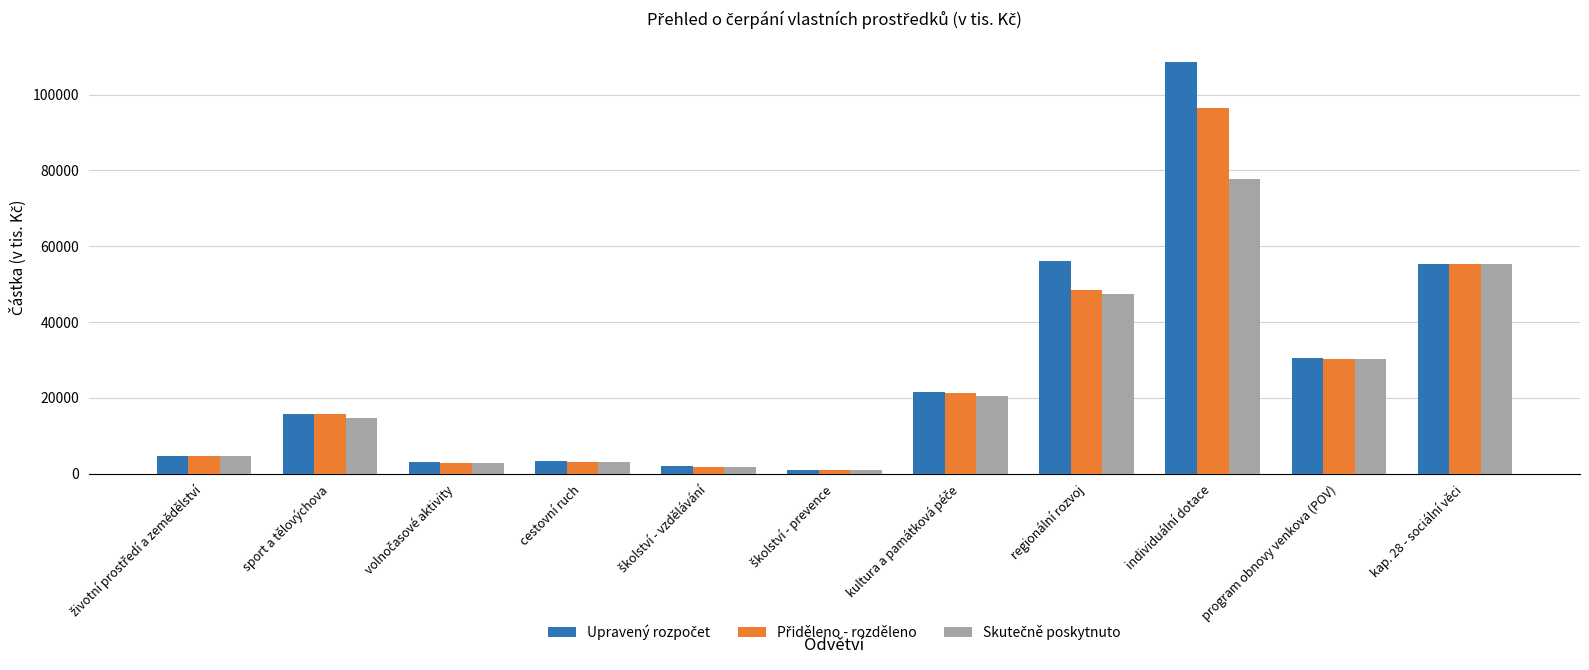

Count the number of data series in this chart.

3